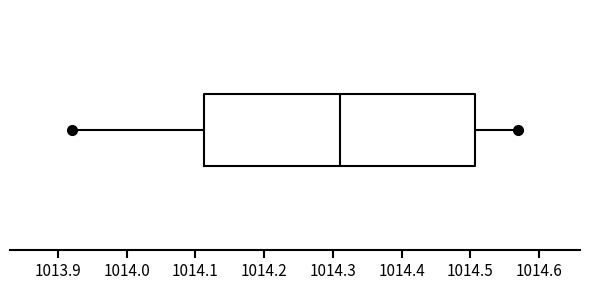

Read this box plot against the x-axis: the position of the median line, the range covered by the box, and the ends of both whiskers. The values are not printed on the chart, so give them approximately, as read against the axis.

median 1014.31, box 1014.11 to 1014.51, whiskers 1013.92 to 1014.57